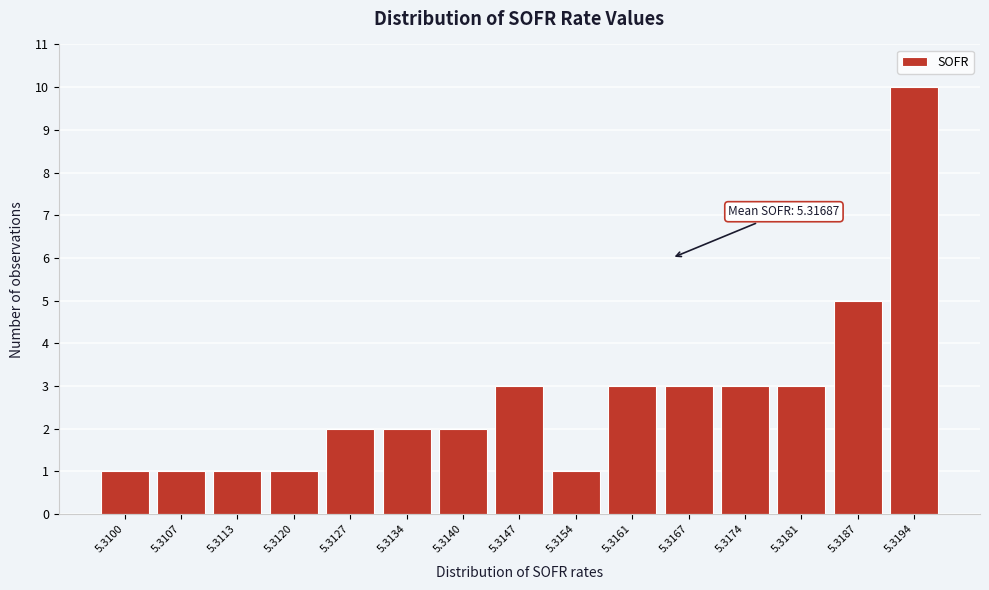

Reading left to right, list all the values displayed in this chart.

1	1	1	1	2	2	2	3	1	3	3	3	3	5	10